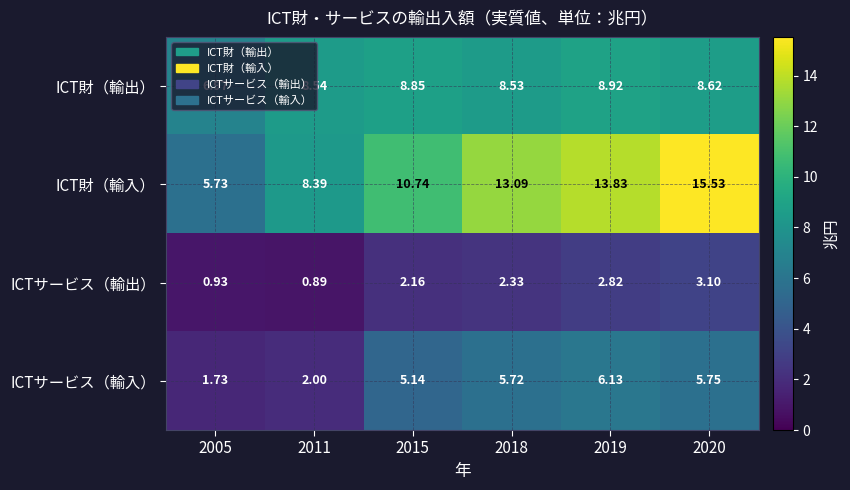

List the series in order of their overall mean, highest first.

ICT財（輸入）, ICT財（輸出）, ICTサービス（輸入）, ICTサービス（輸出）